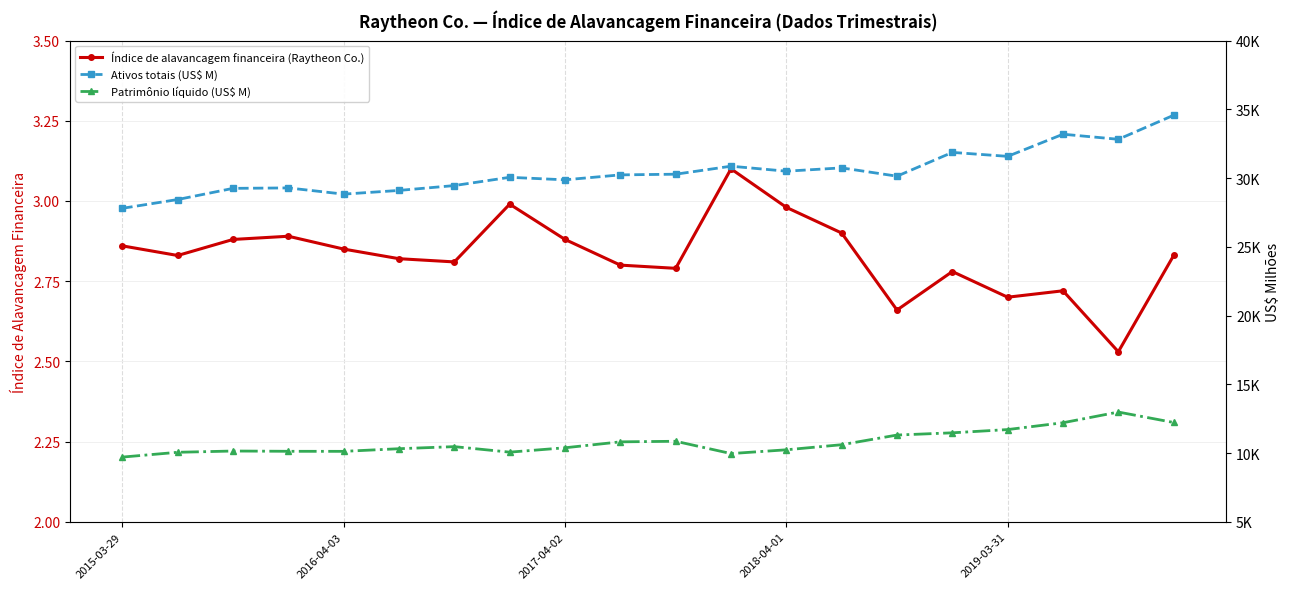

True or false: Índice de alavancagem financeira (Raytheon Co.) has more than 0 points higher than both neighbors.

True